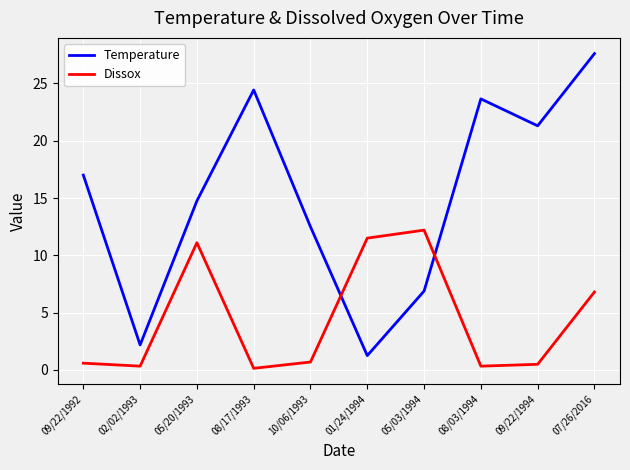

What is the highest value of the Dissox series?

12.2